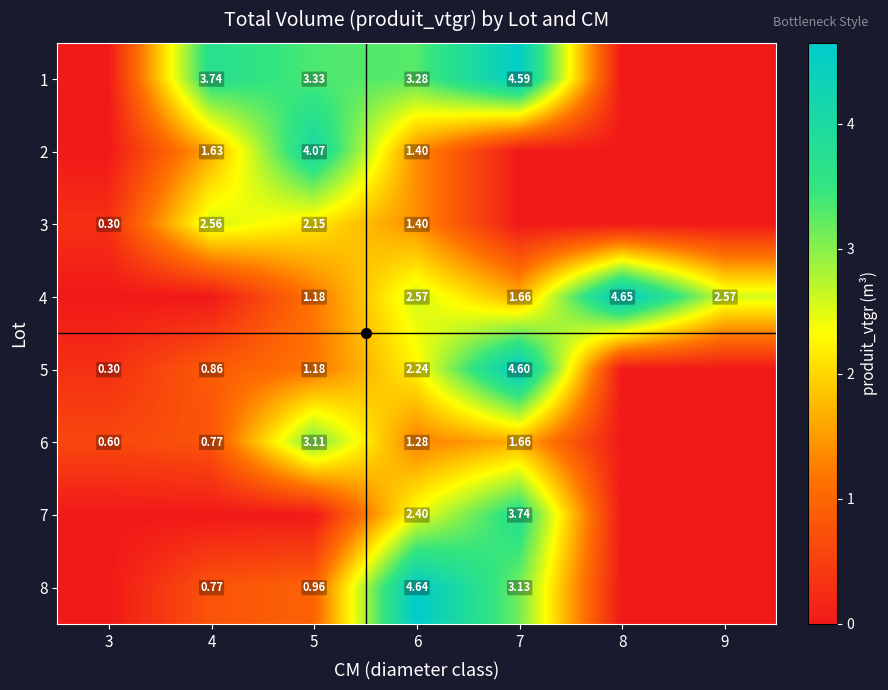

What is the highest value of the 1 series?

4.6